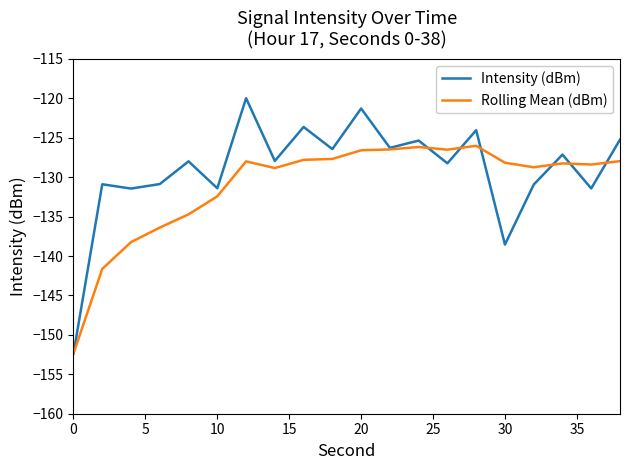

How many categories are shown in the chart?

20